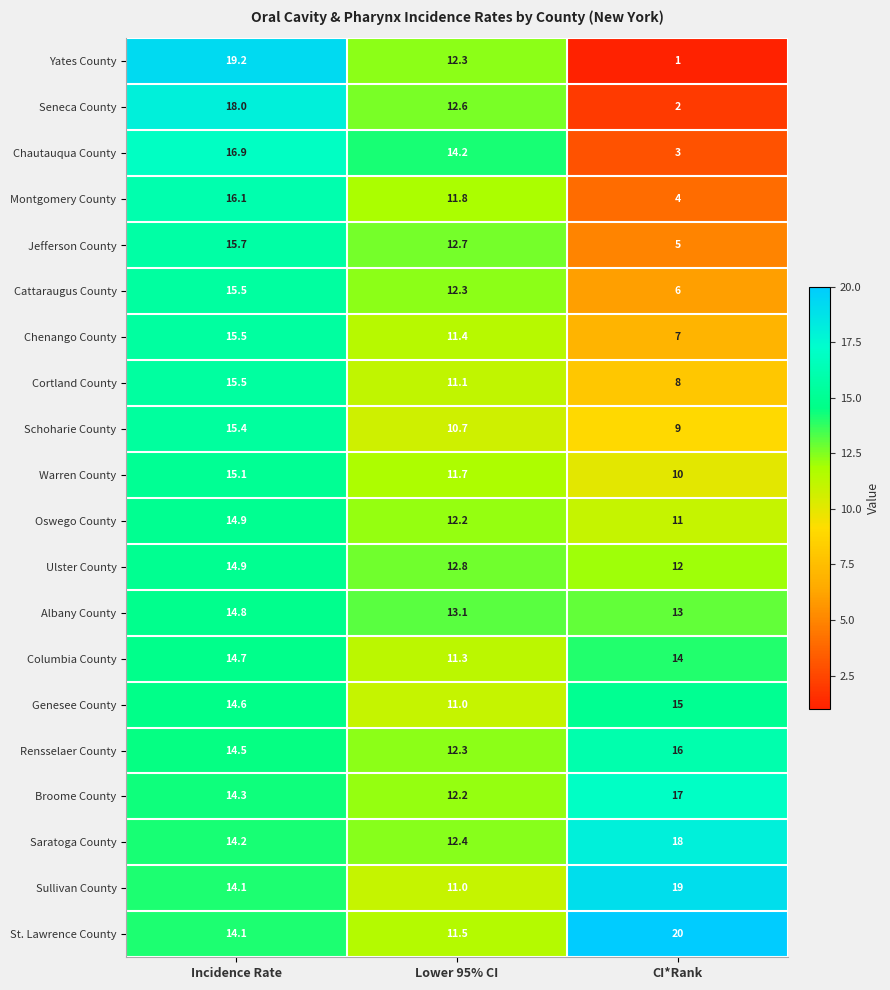

The value of St. Lawrence County at Lower 95% CI is 7.6. True or false?

False